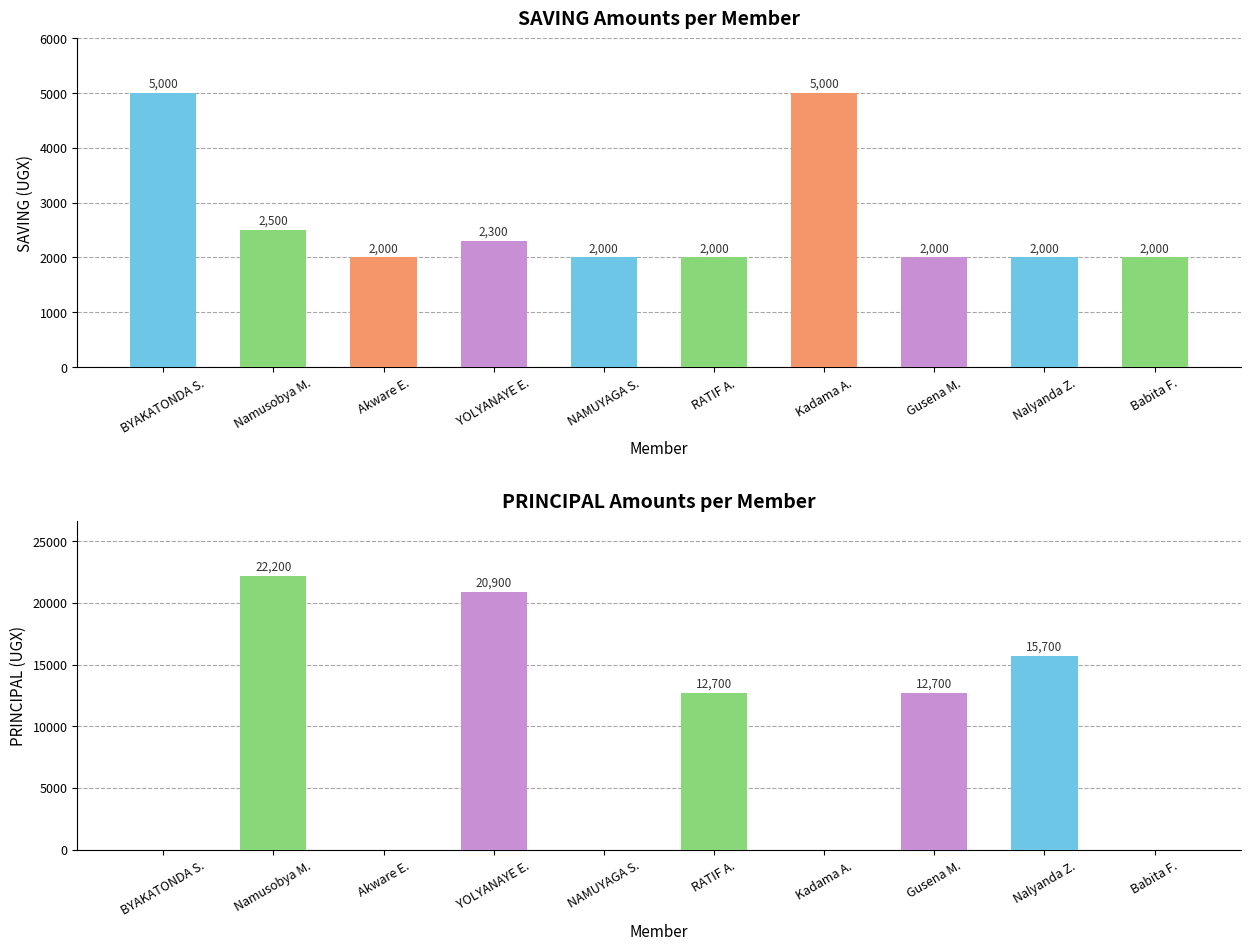

What is the difference between the maximum and minimum values in the SAVING series?

3000